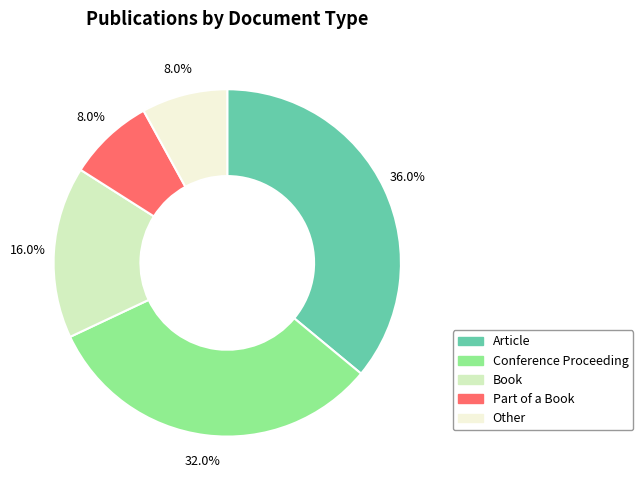

Which slice is the largest?

Article